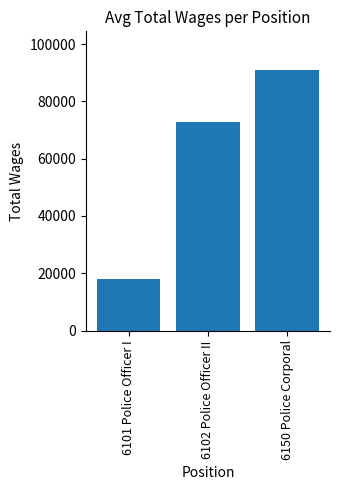

How many bars are there in total?

3